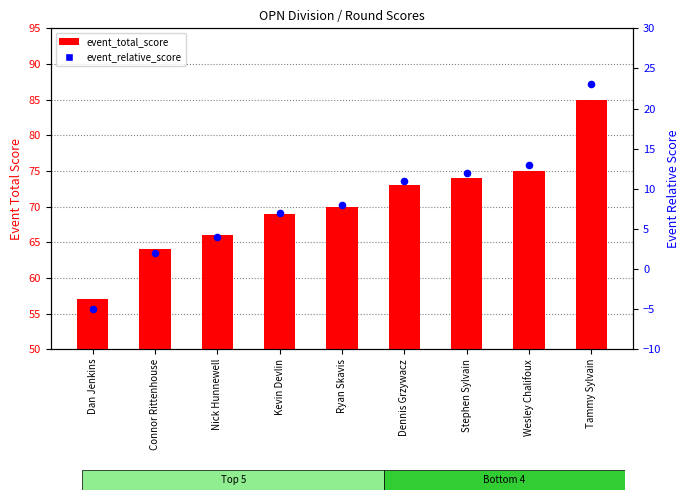

Is the value of event_total_score at Dan Jenkins greater than the value of event_relative_score at Stephen Sylvain?

Yes